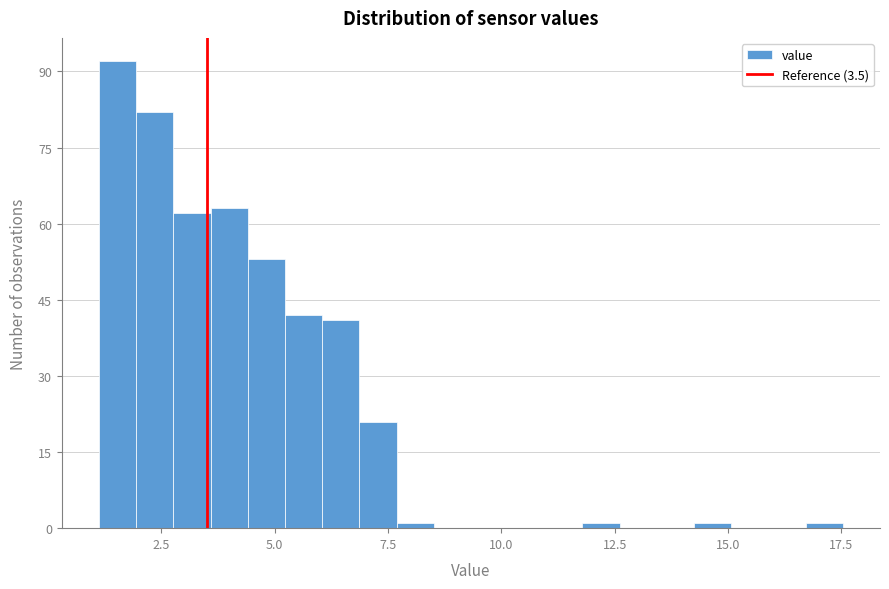

Around what value on the x-axis is the tallest bar? Give the approximate position of its centre, as read against the axis.

1.5